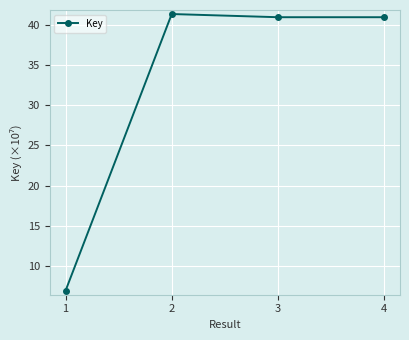

Is it true that the value at 1 is 7.0?

True